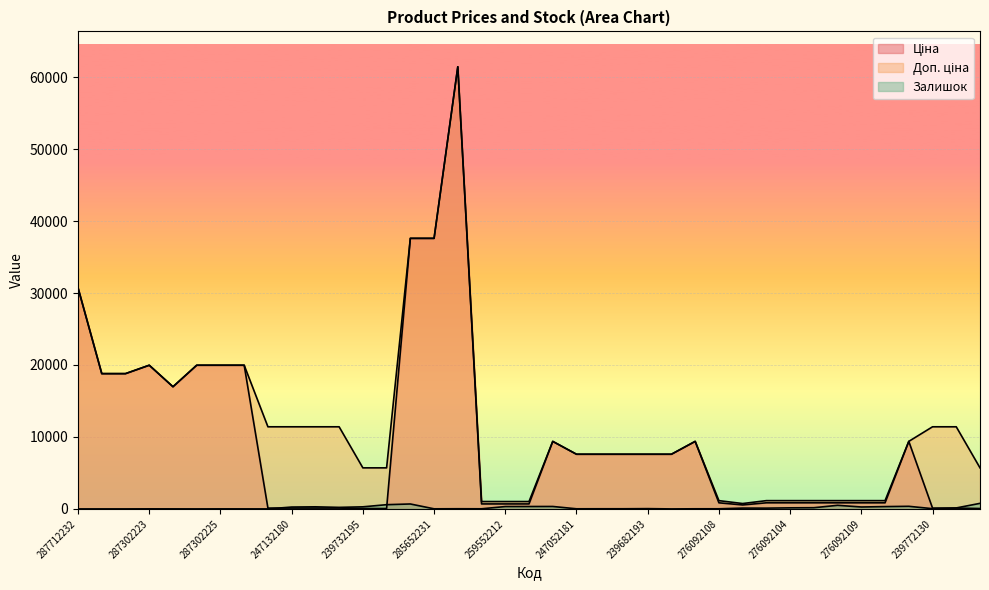

What is the difference between the maximum and minimum values in the Залишок series?

773.0